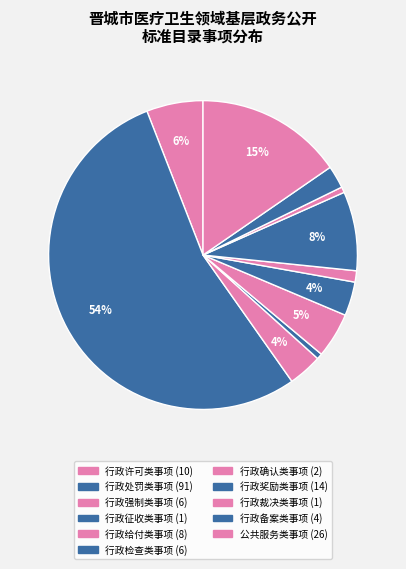

To the nearest percent, what percentage of the pie is 行政处罚类事项?

54%